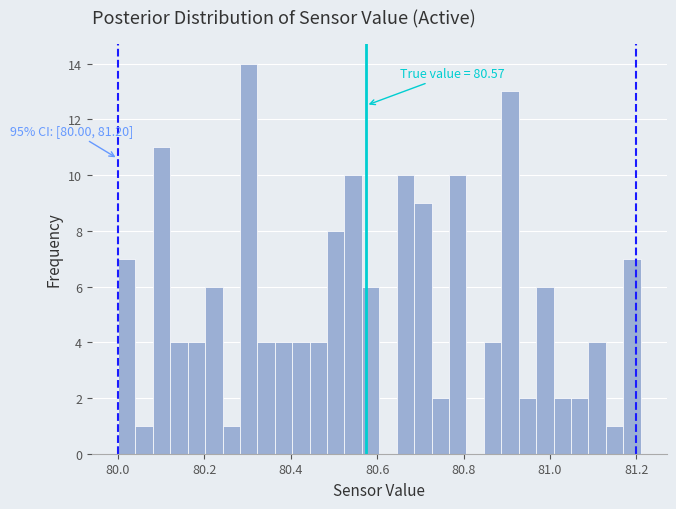

Around what value on the x-axis is the tallest bar? Give the approximate position of its centre, as read against the axis.

80.30